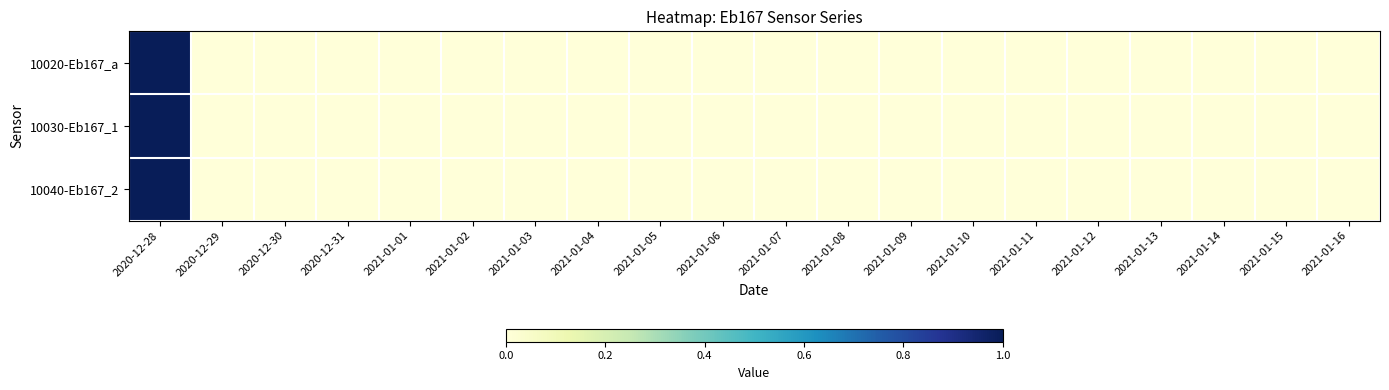

Reading left to right, extract all data points from this chart.

10020-Eb167_a: 2020-12-28=1	2020-12-29=0	2020-12-30=0	2020-12-31=0	2021-01-01=0	2021-01-02=0	2021-01-03=0	2021-01-04=0	2021-01-05=0	2021-01-06=0	2021-01-07=0	2021-01-08=0	2021-01-09=0	2021-01-10=0	2021-01-11=0	2021-01-12=0	2021-01-13=0	2021-01-14=0	2021-01-15=0	2021-01-16=0
10030-Eb167_1: 2020-12-28=1	2020-12-29=0	2020-12-30=0	2020-12-31=0	2021-01-01=0	2021-01-02=0	2021-01-03=0	2021-01-04=0	2021-01-05=0	2021-01-06=0	2021-01-07=0	2021-01-08=0	2021-01-09=0	2021-01-10=0	2021-01-11=0	2021-01-12=0	2021-01-13=0	2021-01-14=0	2021-01-15=0	2021-01-16=0
10040-Eb167_2: 2020-12-28=1	2020-12-29=0	2020-12-30=0	2020-12-31=0	2021-01-01=0	2021-01-02=0	2021-01-03=0	2021-01-04=0	2021-01-05=0	2021-01-06=0	2021-01-07=0	2021-01-08=0	2021-01-09=0	2021-01-10=0	2021-01-11=0	2021-01-12=0	2021-01-13=0	2021-01-14=0	2021-01-15=0	2021-01-16=0